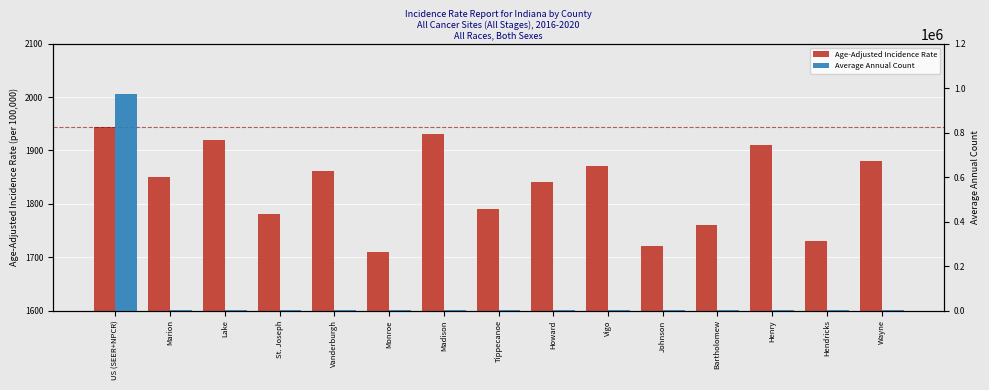

Count the number of data series in this chart.

2